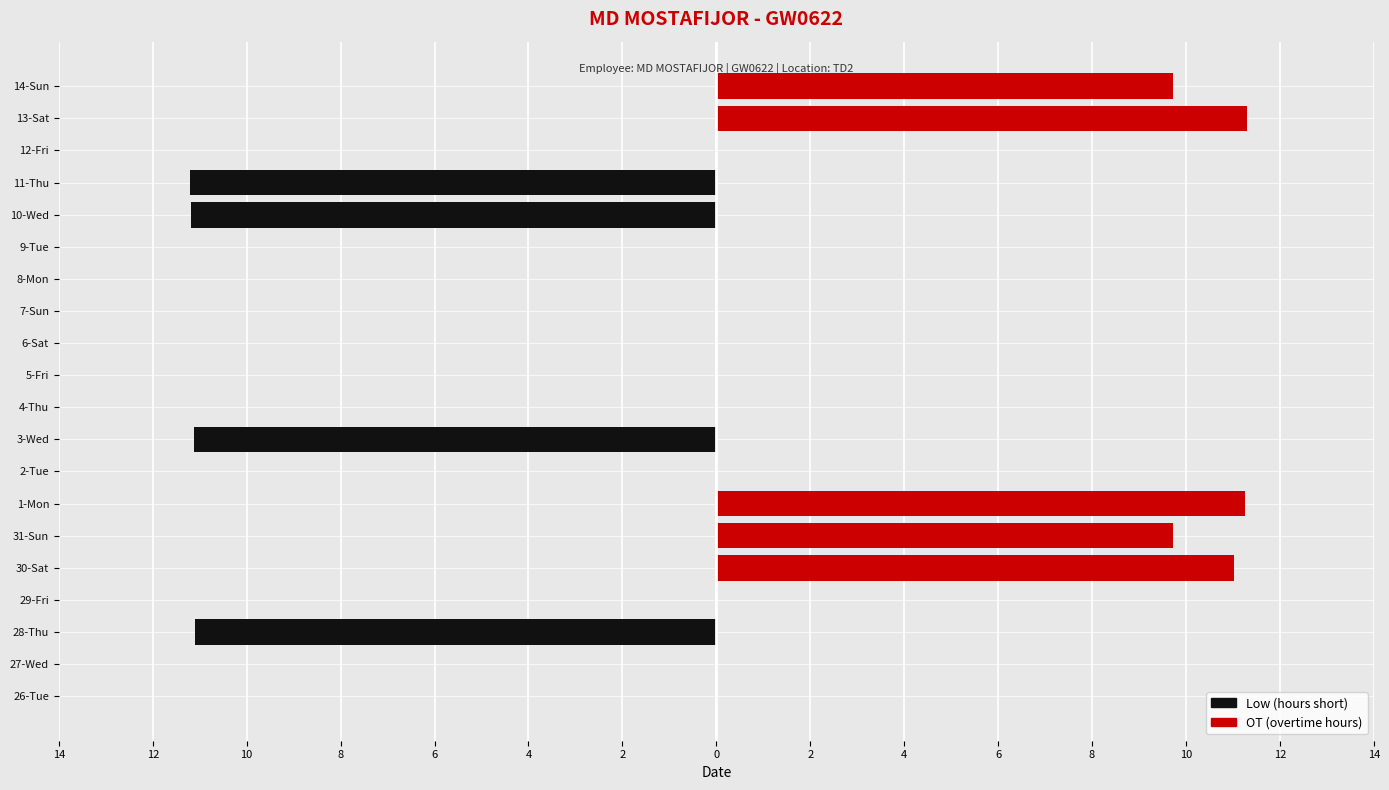

How many data points does each series have?

20